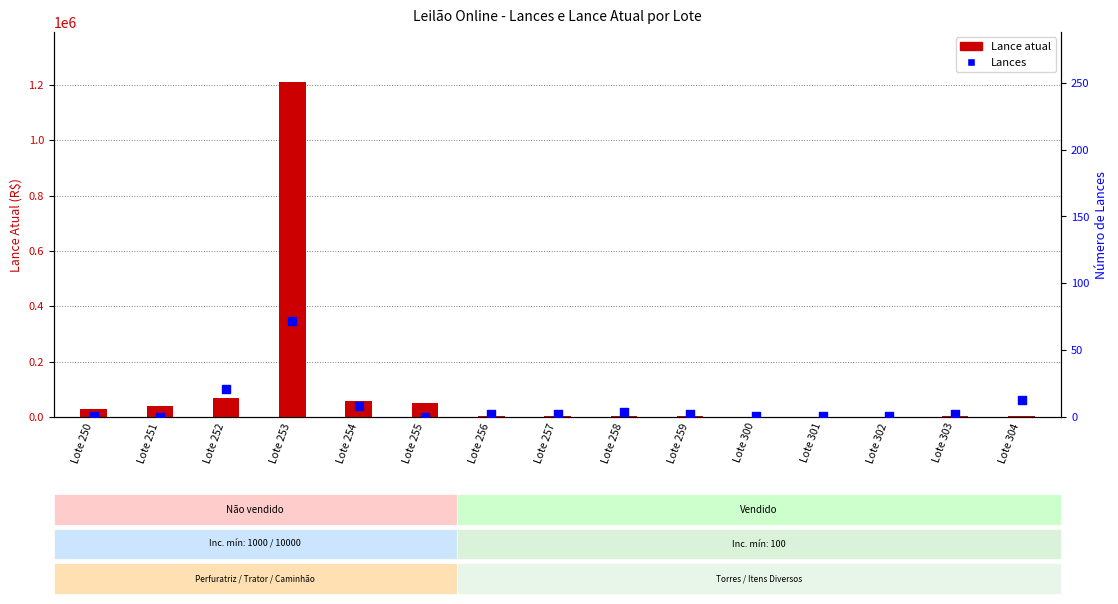

Which series contains the lowest Y value?

Lances